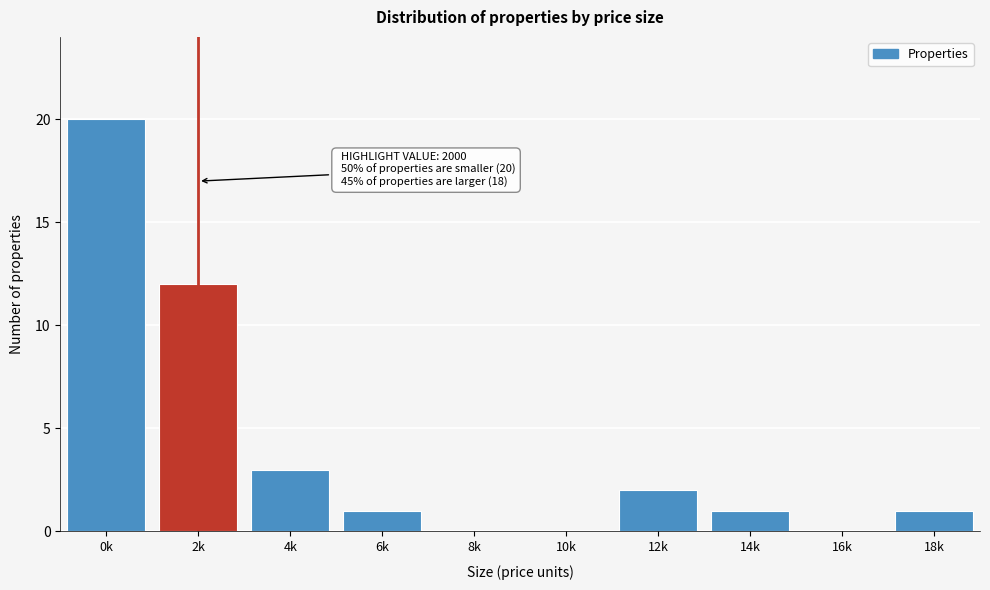

Reading left to right, transcribe all the data shown in this chart.

0k=20	2k=12	4k=3	6k=1	8k=0	10k=0	12k=2	14k=1	16k=0	18k=1